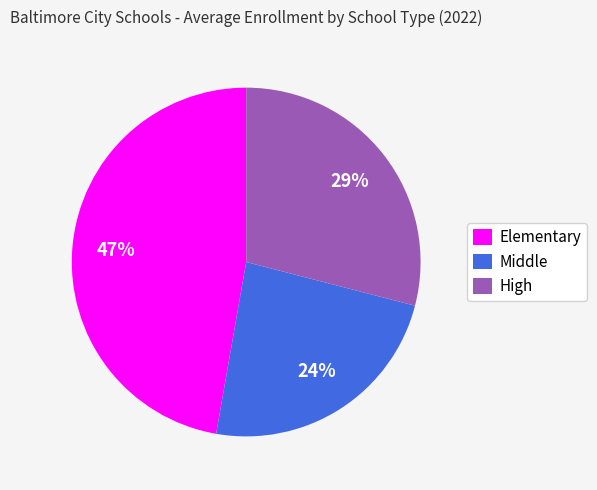

Does any single category account for the majority?

No